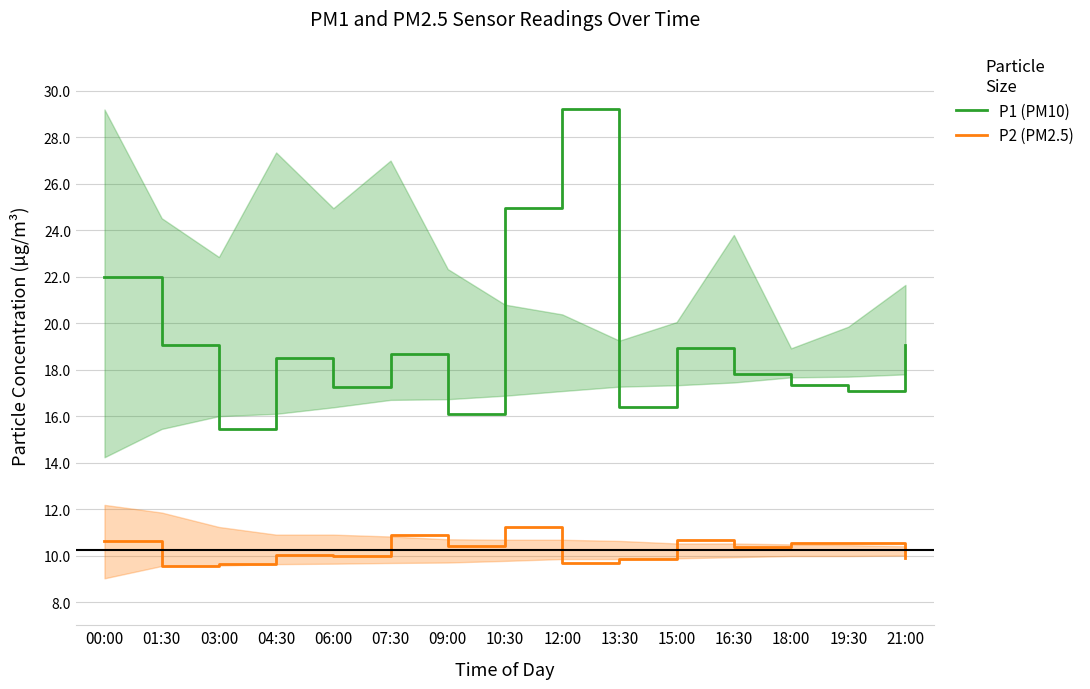

Reading right to left, what are all the values shown in this chart?

P1 (PM10): 19.1	17.1	17.3	17.8	18.9	16.4	29.2	24.9	16.1	18.7	17.3	18.5	15.4	19.1	22.0
P2 (PM2.5): 9.9	10.5	10.5	10.4	10.7	9.8	9.7	11.2	10.4	10.9	10.0	10.0	9.6	9.6	10.6